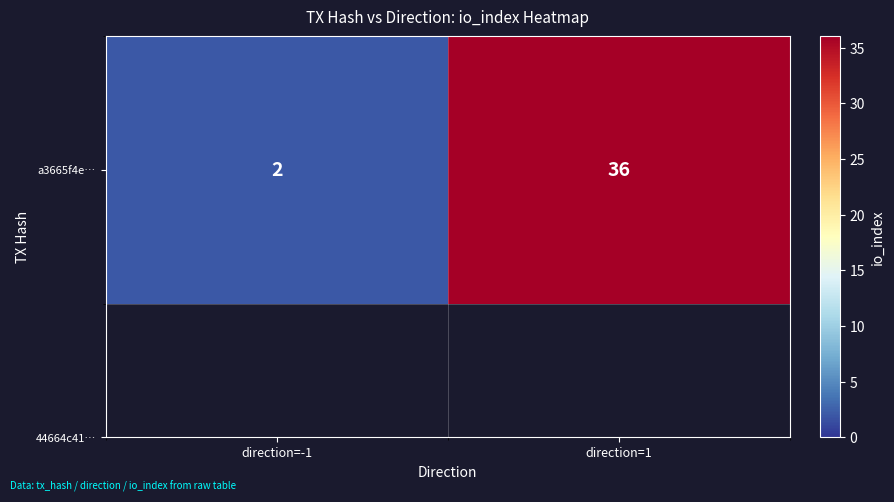

List the labels in order of value, largest first.

direction=1, direction=-1